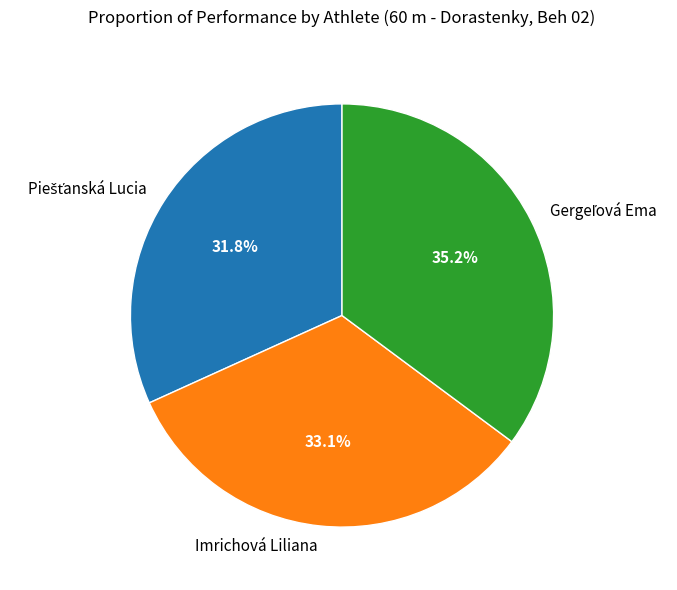

Does any single category account for the majority?

No